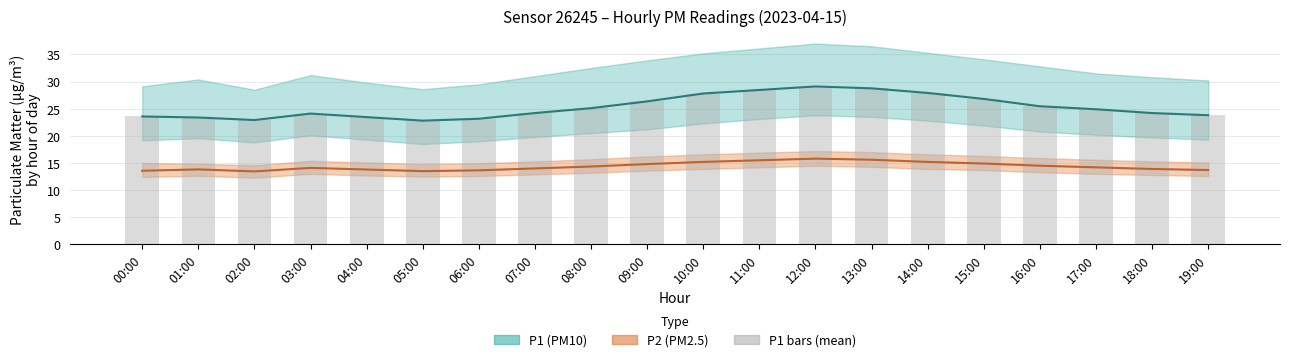

True or false: P1 (PM10) mean has a value of 23.8 at 19:00.

True